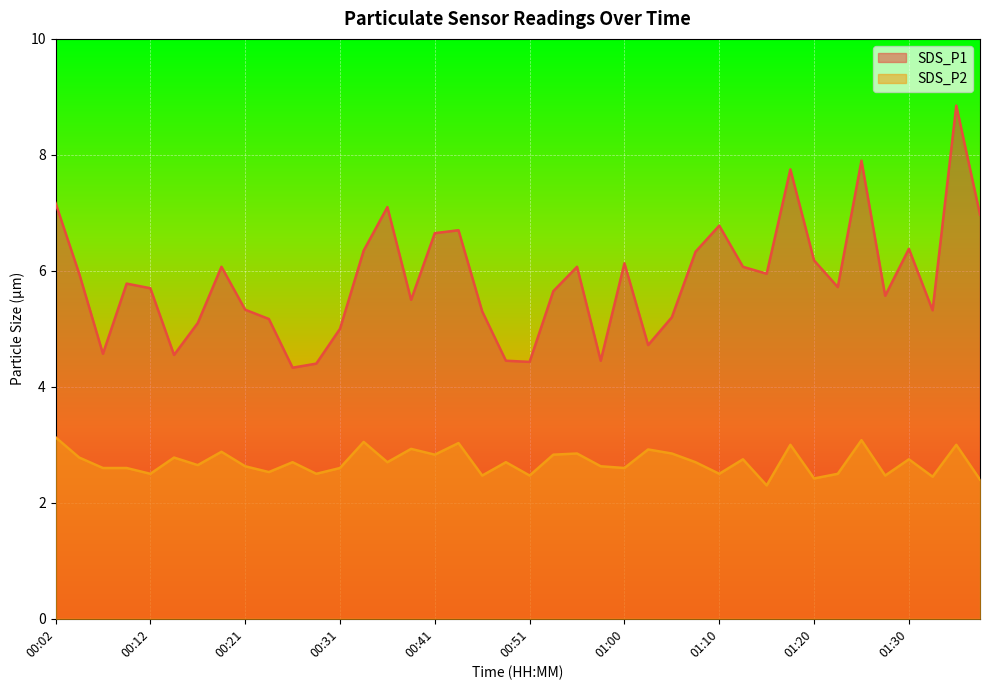

True or false: SDS_P1 and SDS_P2 cross at least once.

False